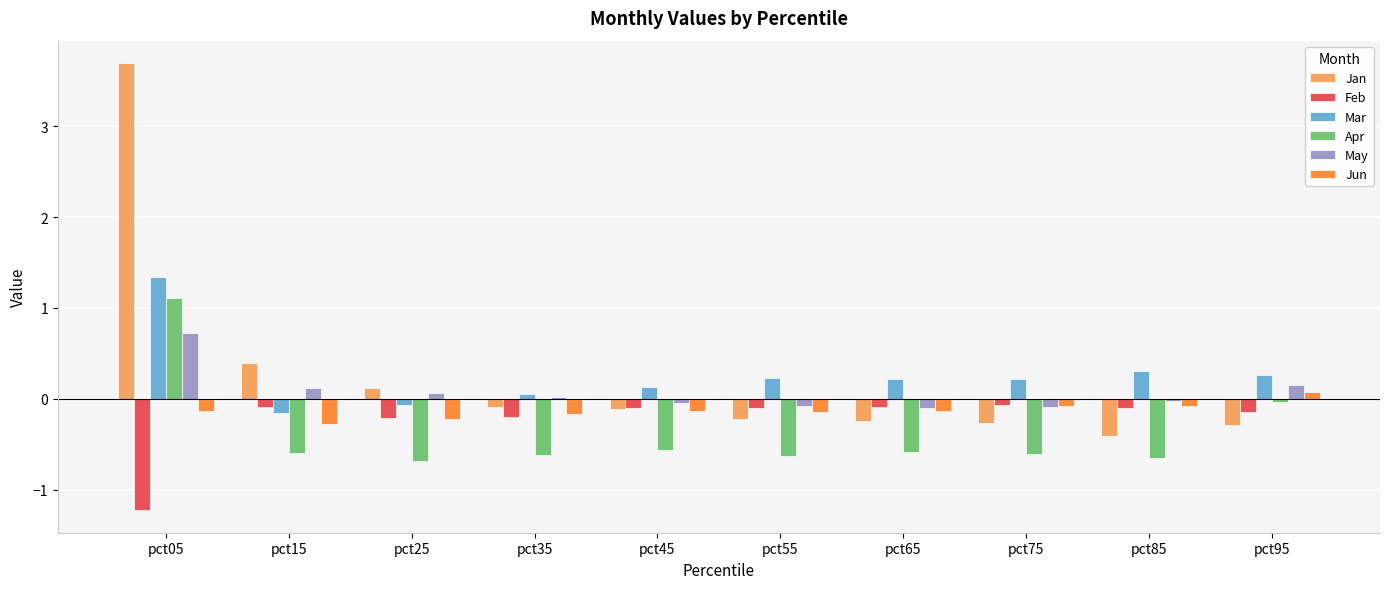

Is the value of Apr at pct15 greater than the value of Feb at pct15?

No